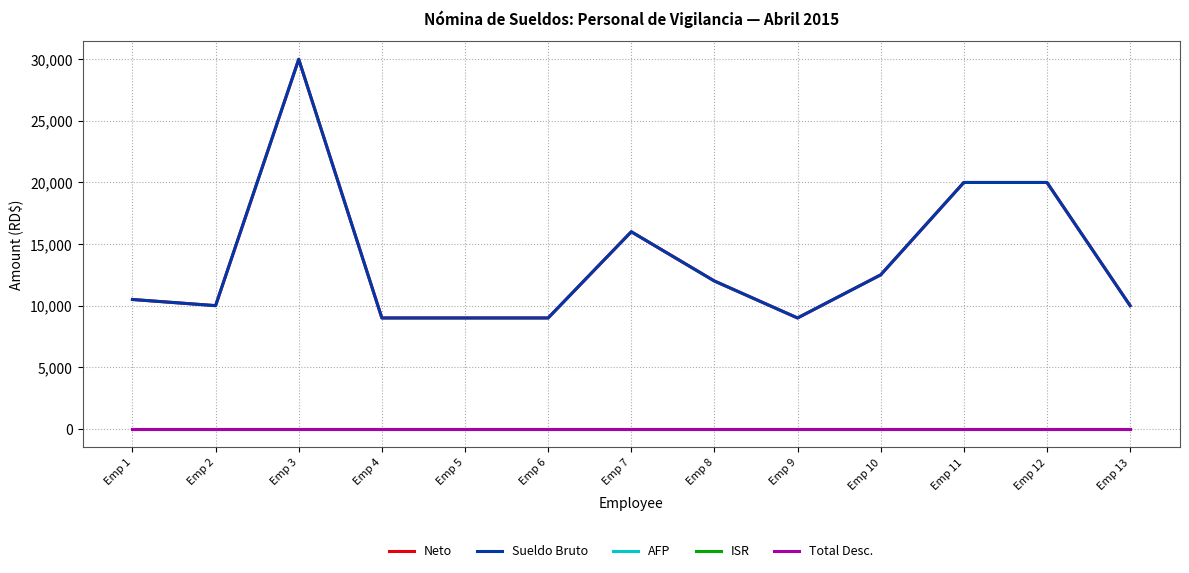

Which has a higher value, Emp 3 or Emp 5?

Emp 3